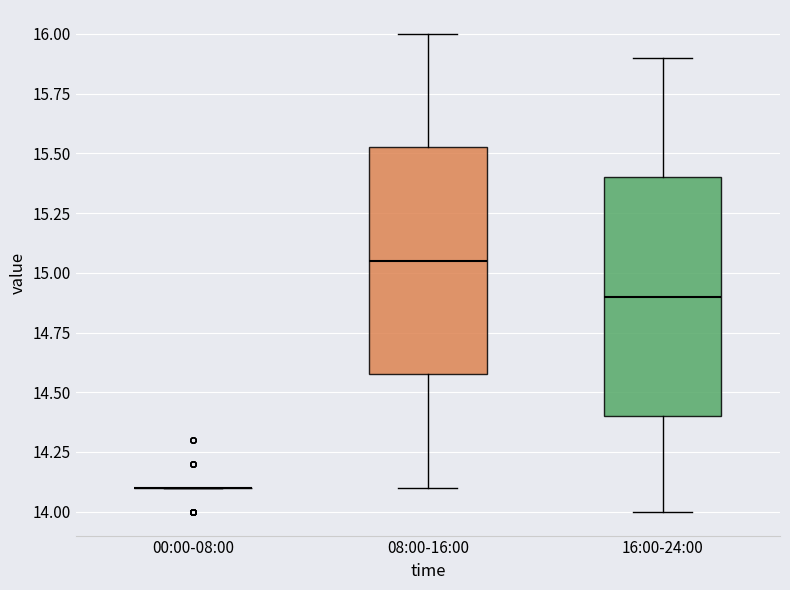

Where does the median line of the box for 16:00-24:00 sit on the y-axis? The values are not printed on the chart, so give them approximately, as read against the axis.

14.90